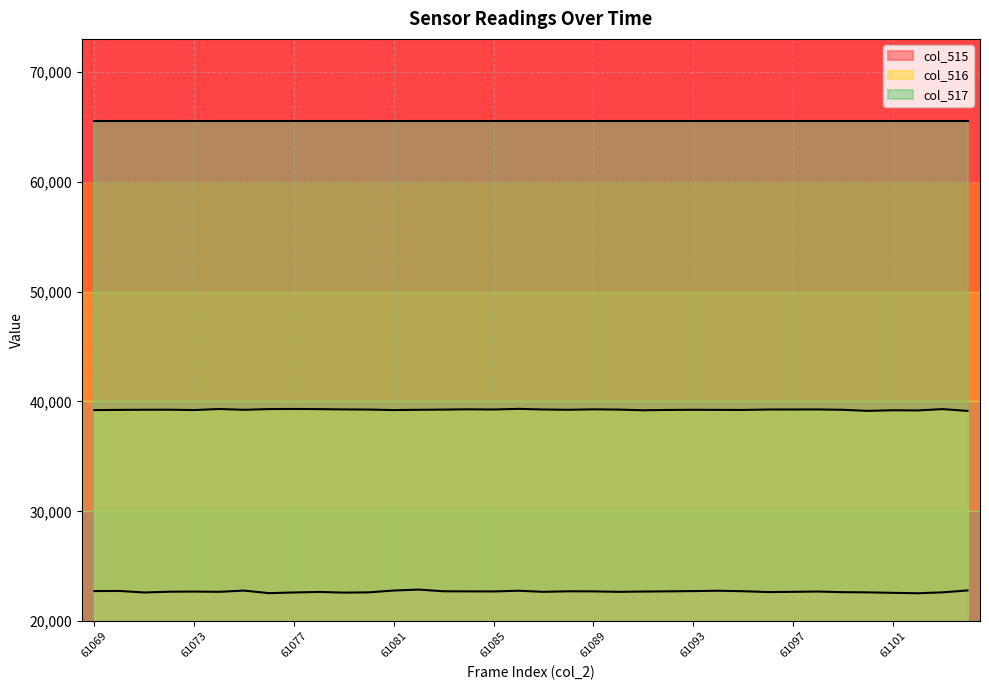

How many data points does each series have?

36